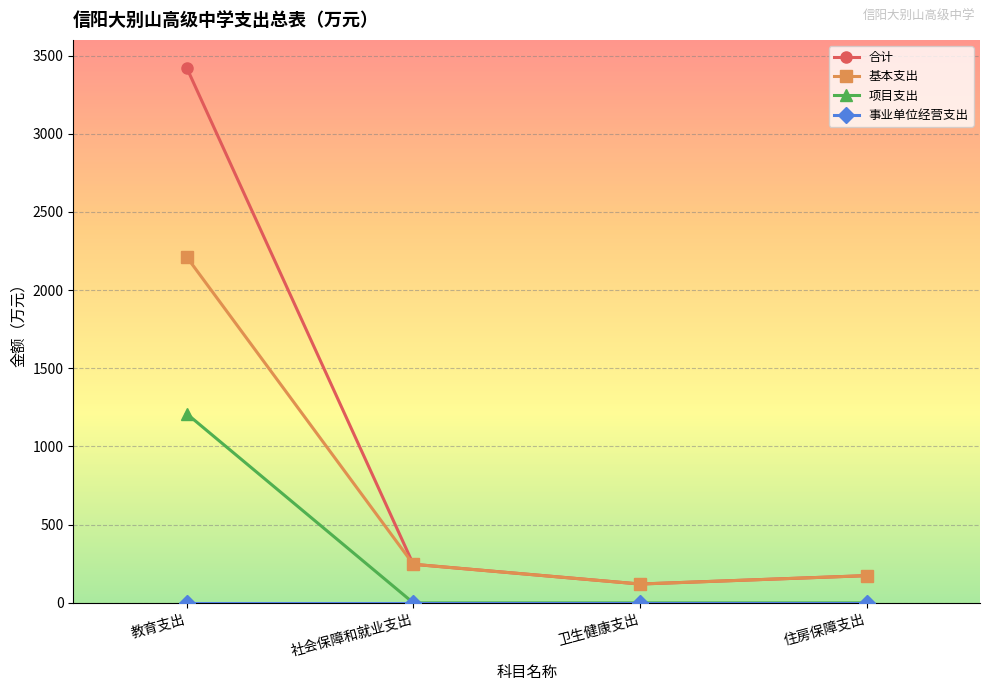

How many data points in 基本支出 are above 246?

2